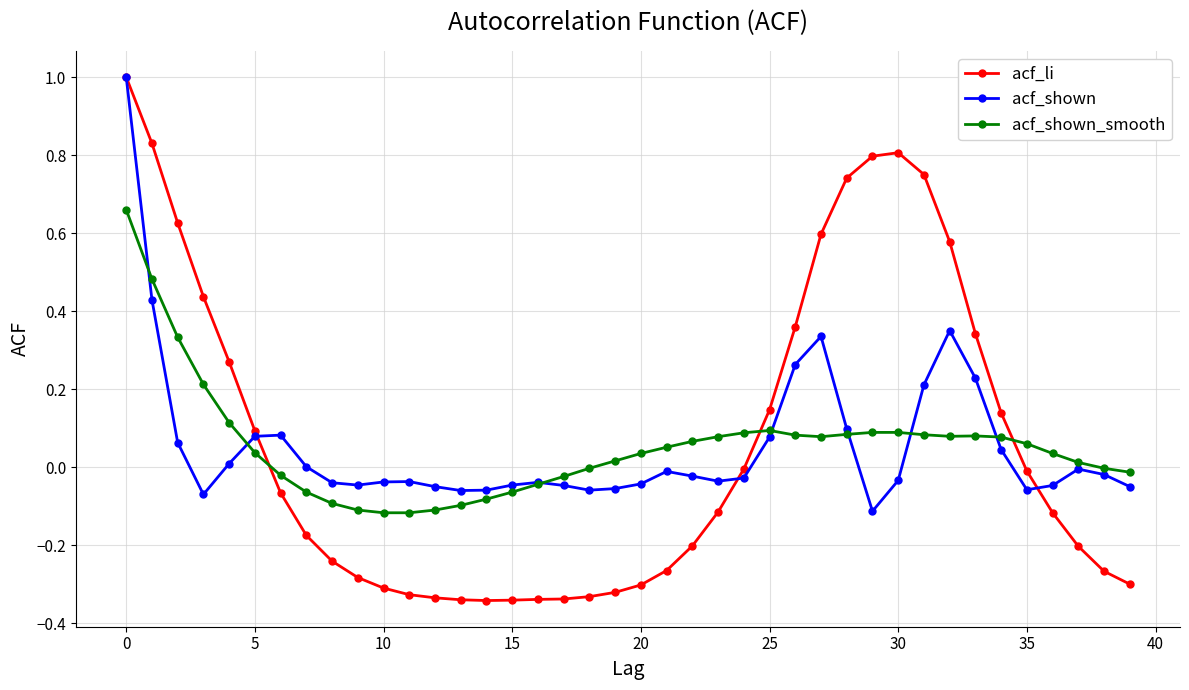

Which series has the largest range (max minus min)?

acf_li